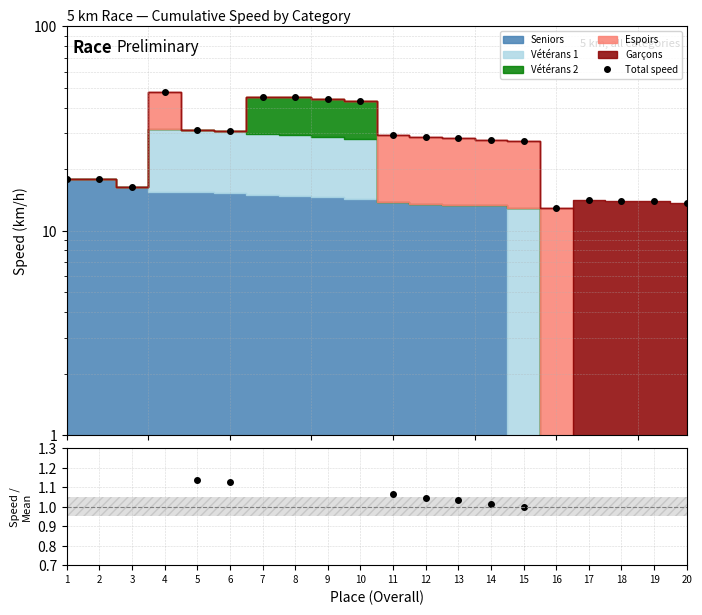

True or false: Total speed and Speed / Mean cross at least once.

False